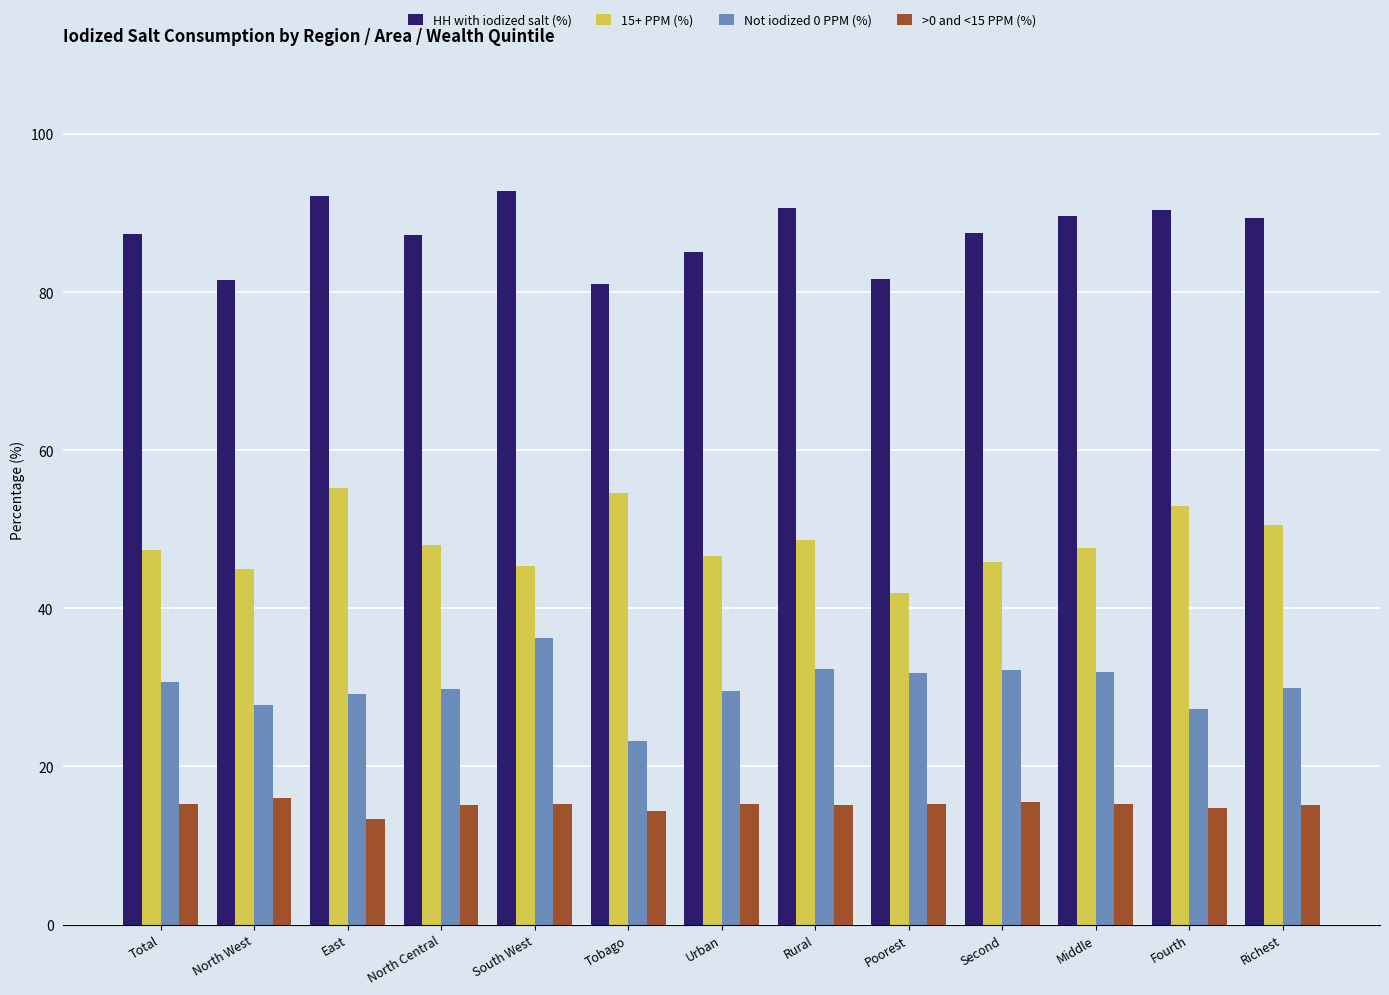

True or false: >0 and <15 PPM (%) has a value of 5.3 at North West.

False